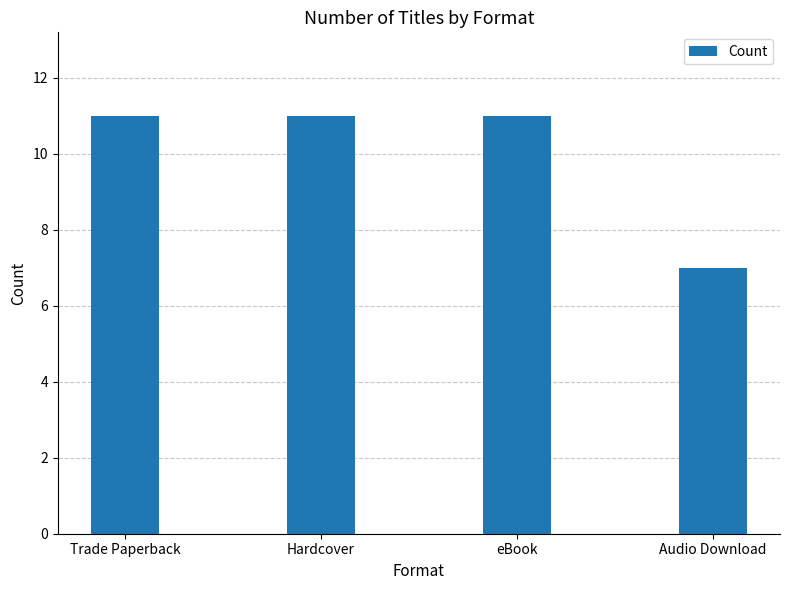

True or false: the data shows 18 at eBook.

False